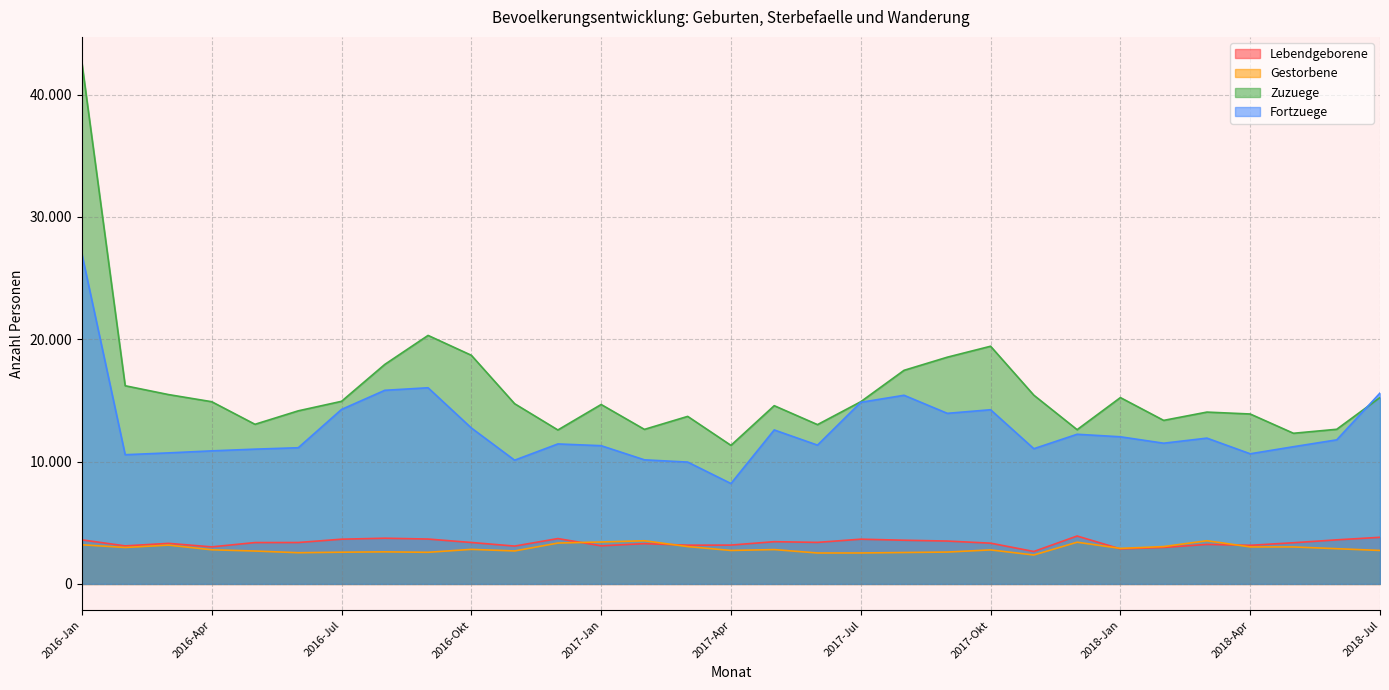

The value of Zuzuege at 2016-Okt is 30506. True or false?

False